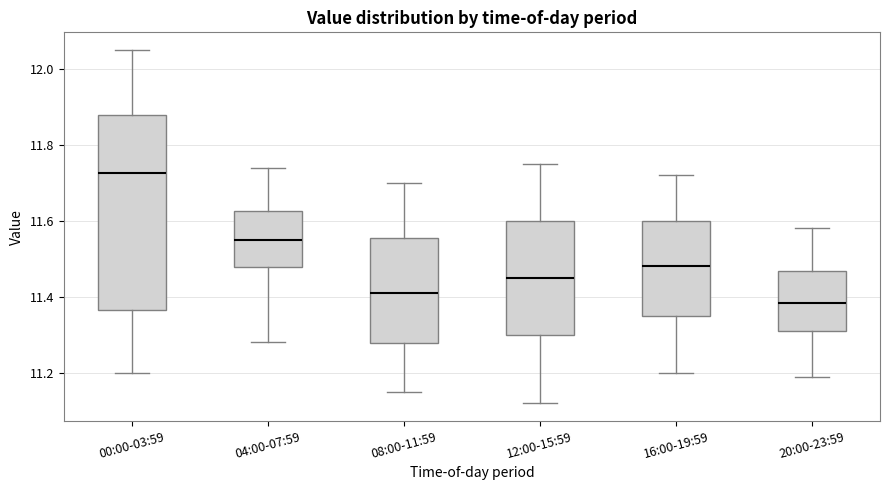

Reading left to right, transcribe this box plot: for each box, give where its median line is, the range the box spans, and where its two whiskers end, as read against the y-axis. The values are not printed on the chart, so give them approximately, as read against the axis.

00:00-03:59: median 11.72, box 11.36 to 11.88, whiskers 11.20 to 12.06
04:00-07:59: median 11.56, box 11.48 to 11.62, whiskers 11.28 to 11.74
08:00-11:59: median 11.42, box 11.28 to 11.56, whiskers 11.16 to 11.70
12:00-15:59: median 11.46, box 11.30 to 11.60, whiskers 11.12 to 11.76
16:00-19:59: median 11.48, box 11.36 to 11.60, whiskers 11.20 to 11.72
20:00-23:59: median 11.38, box 11.32 to 11.46, whiskers 11.20 to 11.58